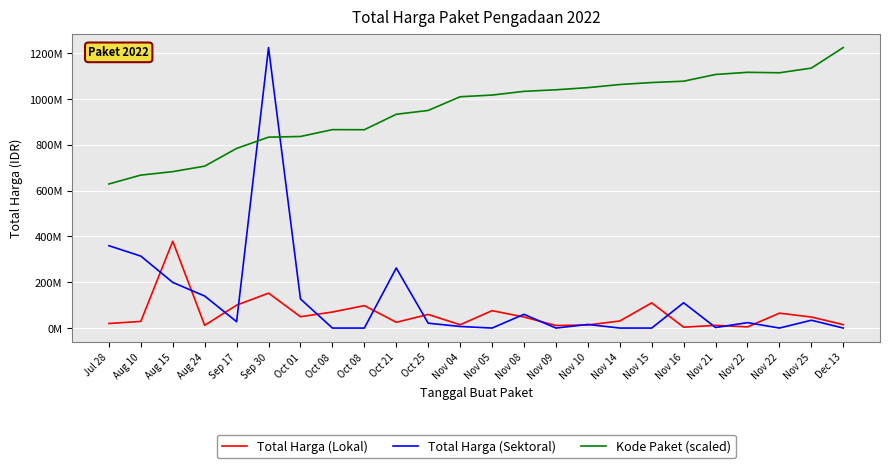

What is the difference between the Total Harga (Lokal) values at Nov 09 and Nov 10?

2342000.0